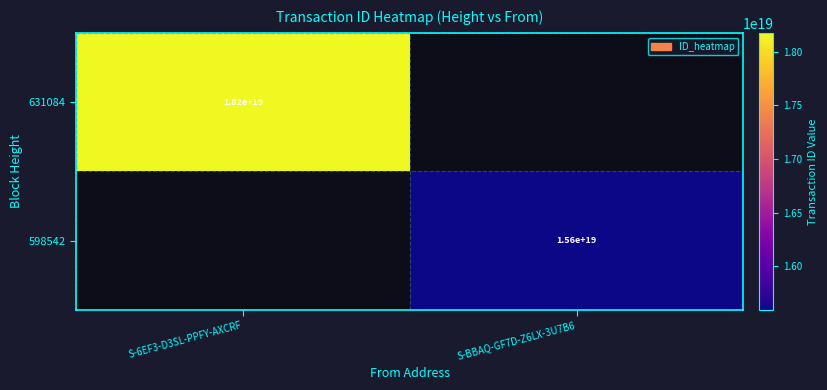

Which label corresponds to the largest value in the chart?

S-6EF3-D3SL-PPFY-AXCRF